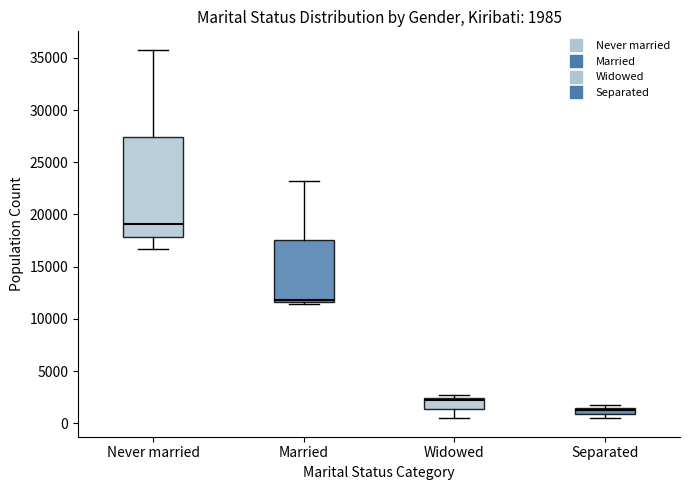

Which box is the tallest, from its lower edge to its upper edge?

Never married